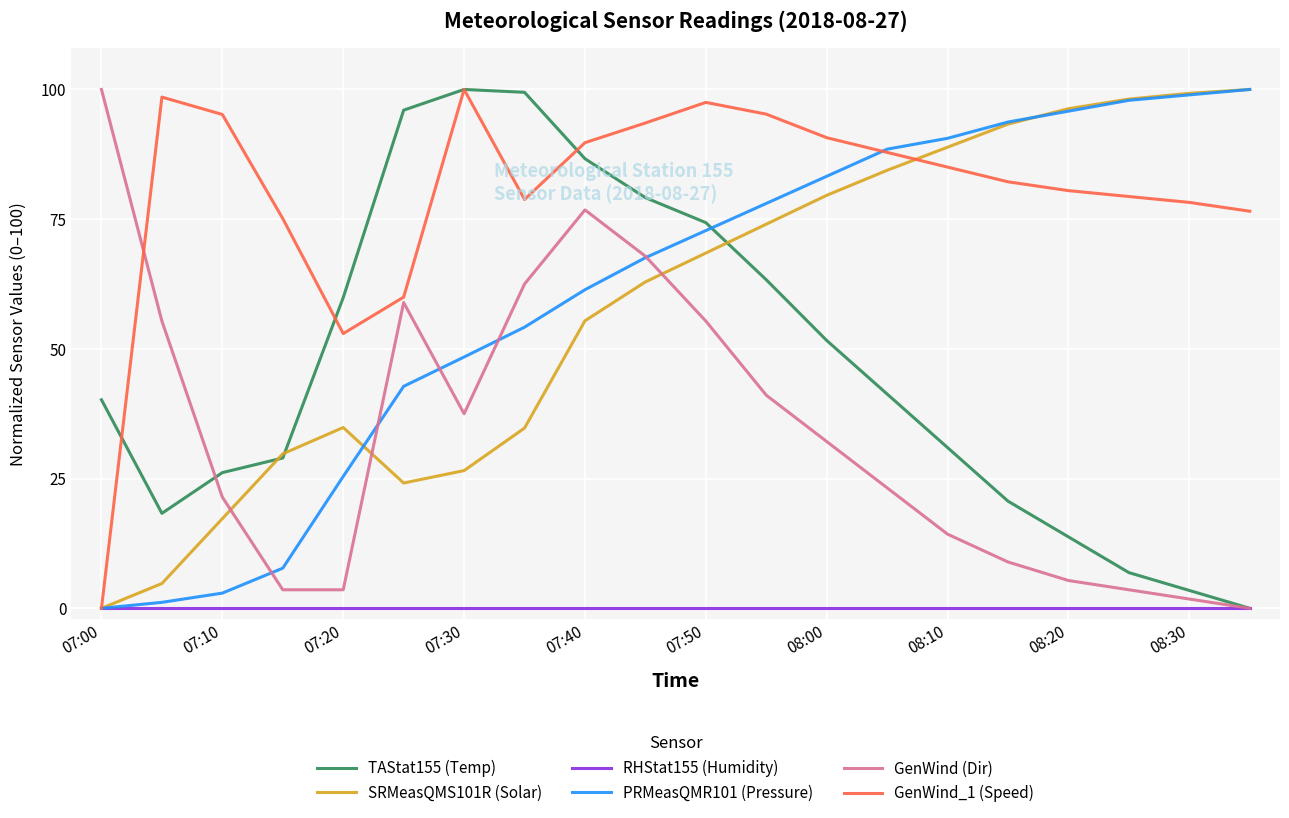

What is the highest value of the SRMeasQMS101R (Solar) series?

100.0